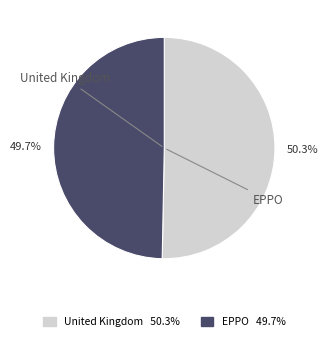

Count the number of slices in the pie.

2